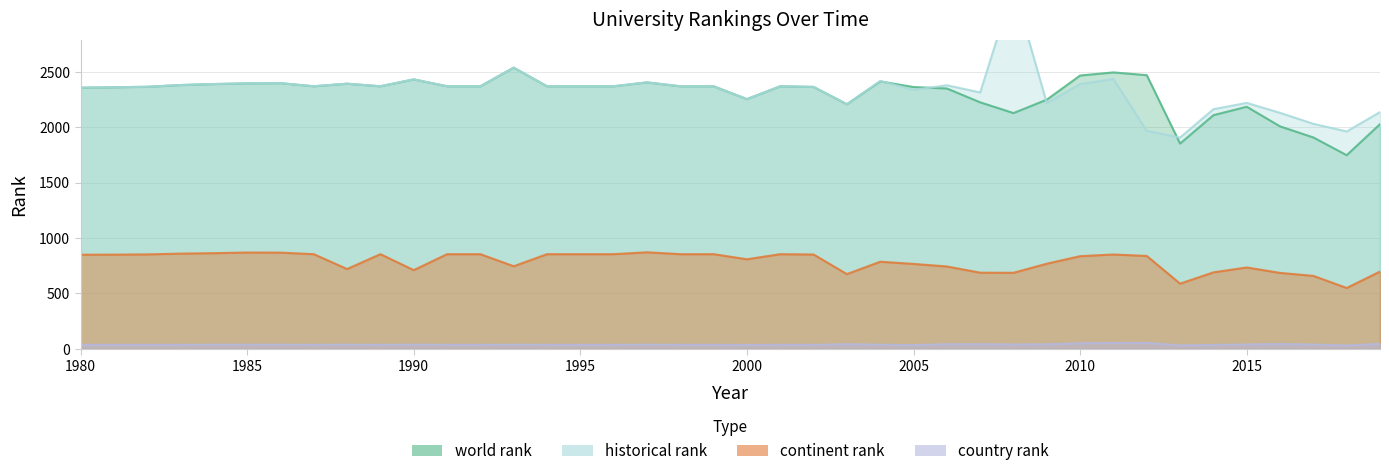

True or false: country rank and continent rank cross at least once.

False